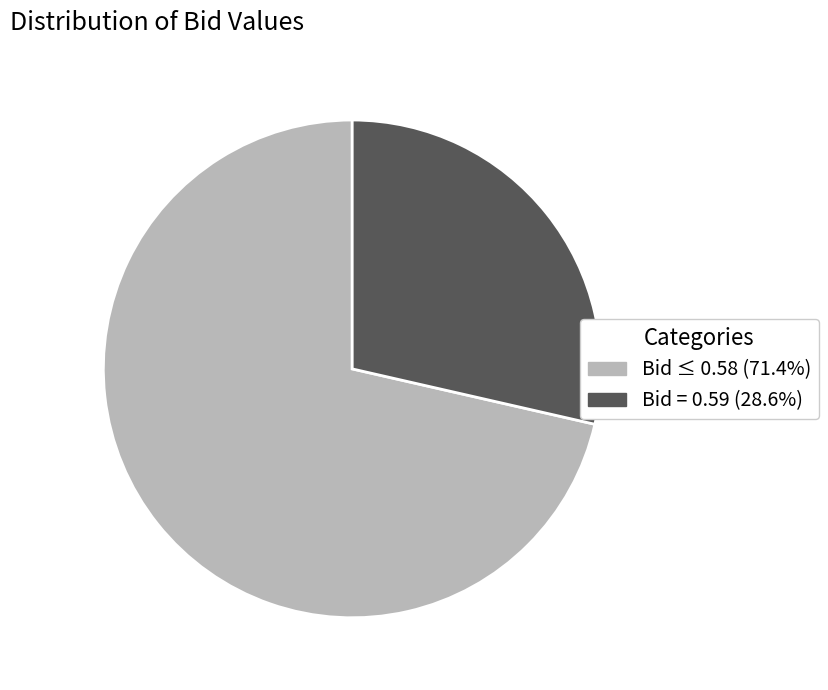

Is there any slice that represents more than half of the pie?

Yes